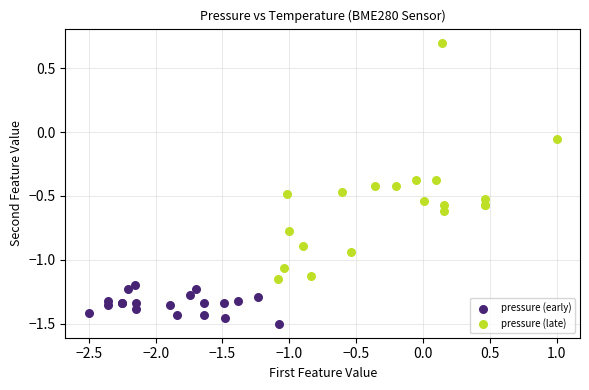

Which series reaches the maximum Y coordinate?

pressure (late)